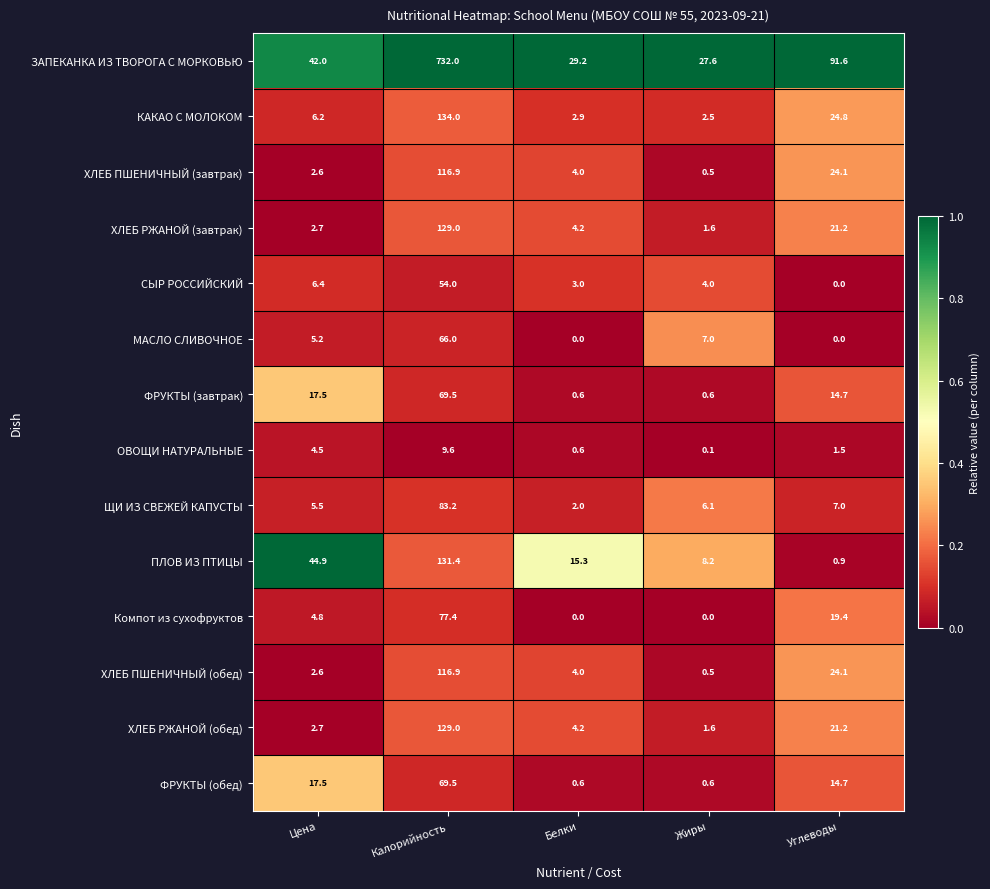

At which category is the sum across all series the highest?

Калорийность